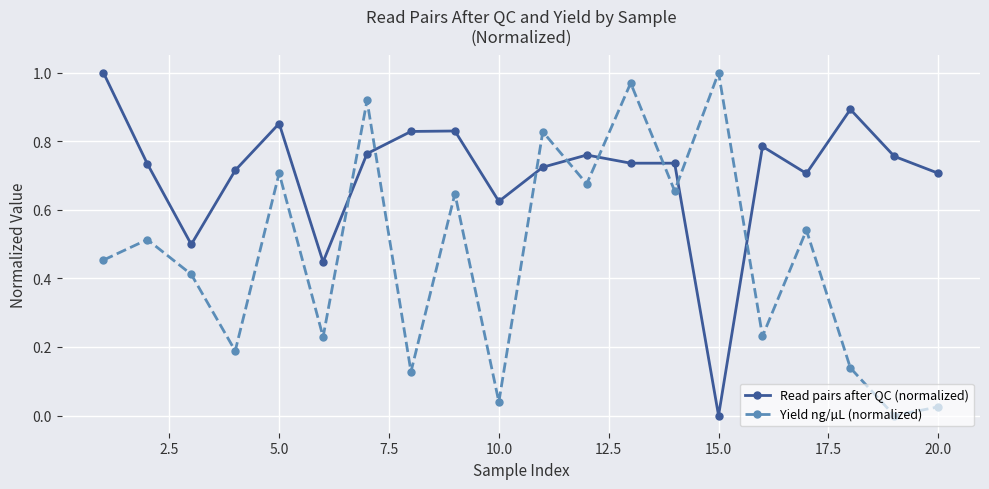

True or false: Yield ng/µL (normalized) has more than 2 interior local peaks.

True